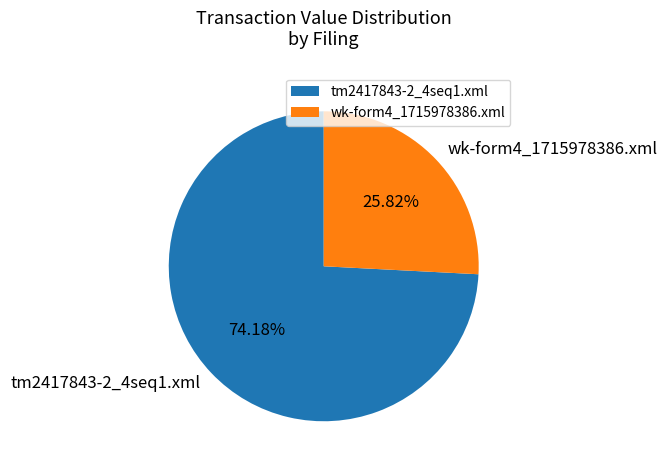

Count the number of slices in the pie.

2